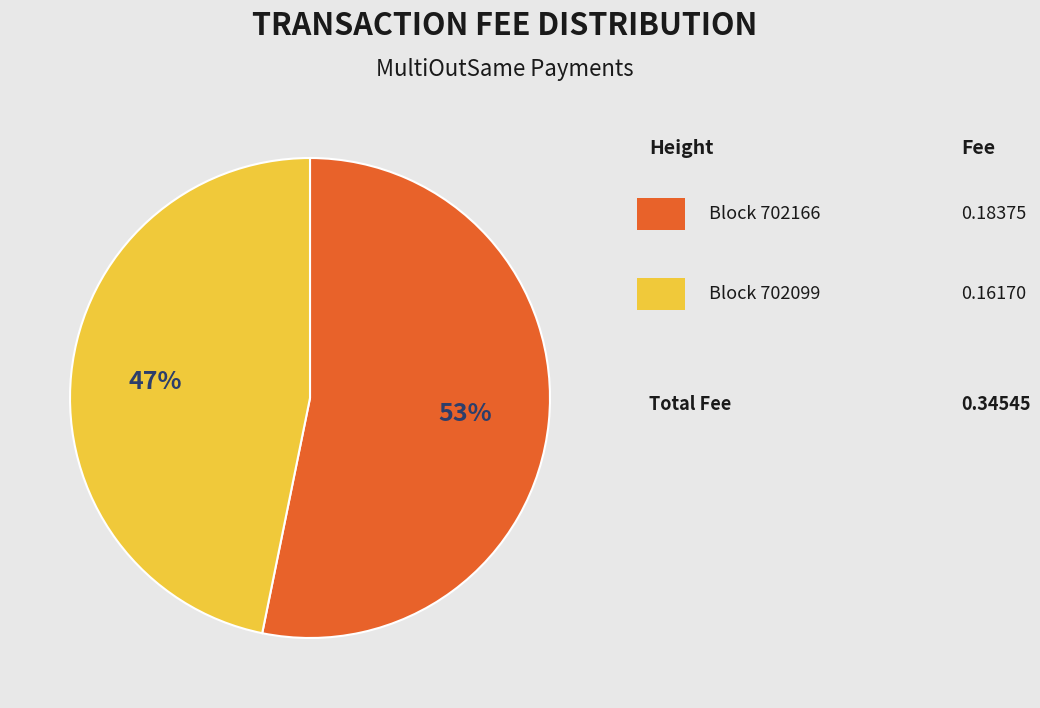

To the nearest percent, what is the average slice percentage?

50%